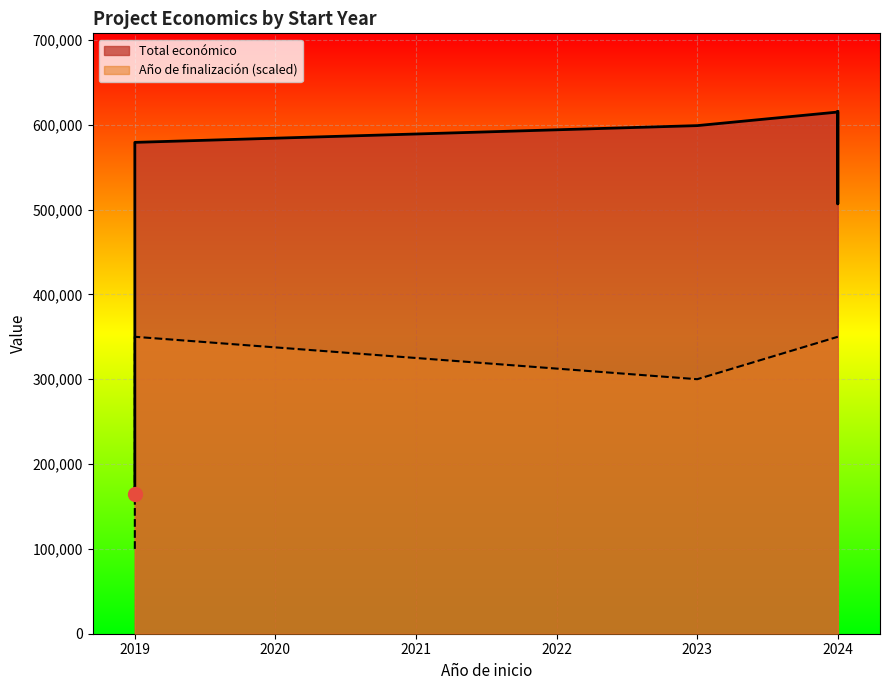

Which series has the largest total across all categories?

Total económico